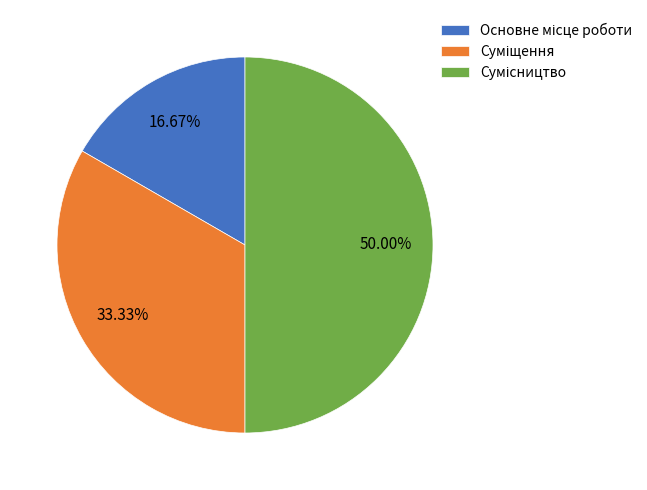

Combined, do Сумісництво and Основне місце роботи account for over 50%?

Yes